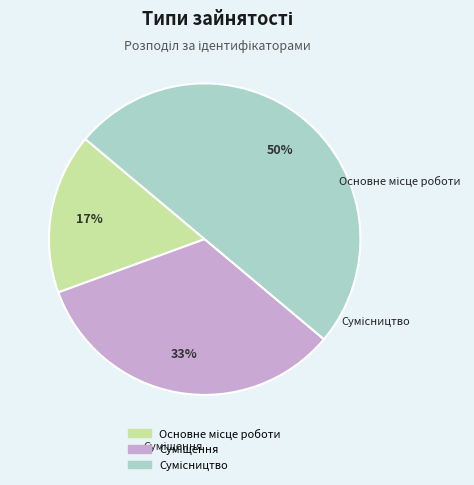

To the nearest percent, what is the difference between the largest and smallest slice percentages?

33%